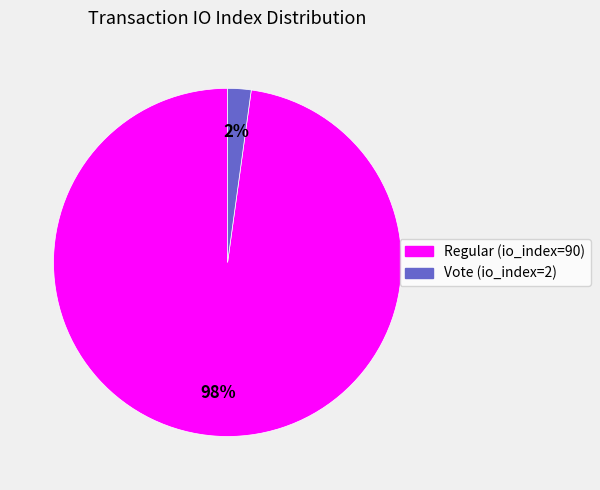

To the nearest percent, what is the combined percentage of Vote (io_index=2) and Regular (io_index=90)?

100%